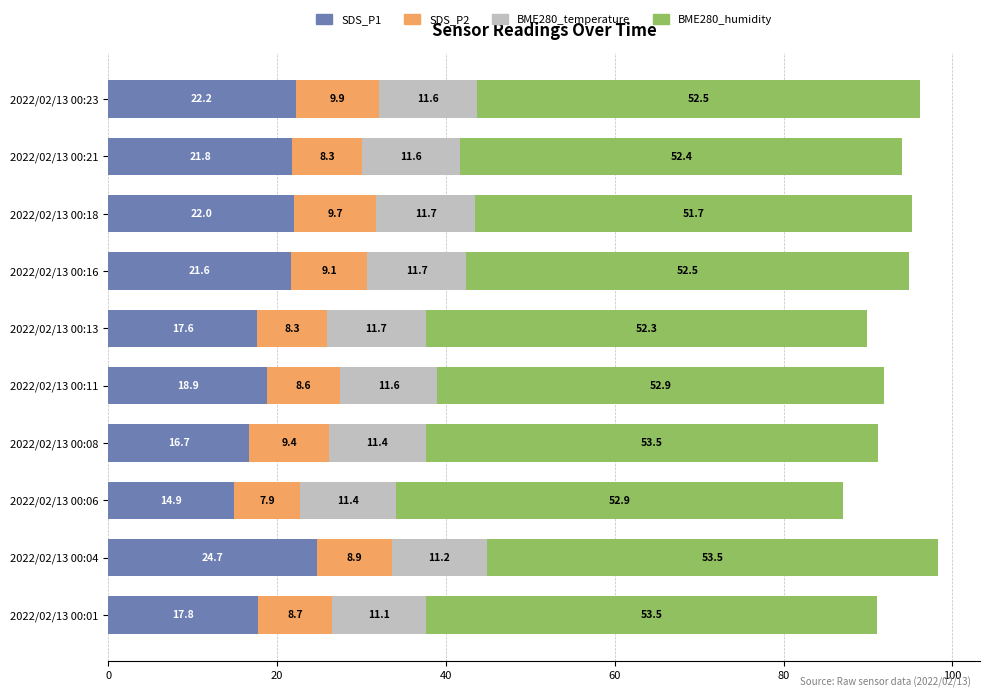

What is the total value across all series at 2022/02/13 00:16?

94.9